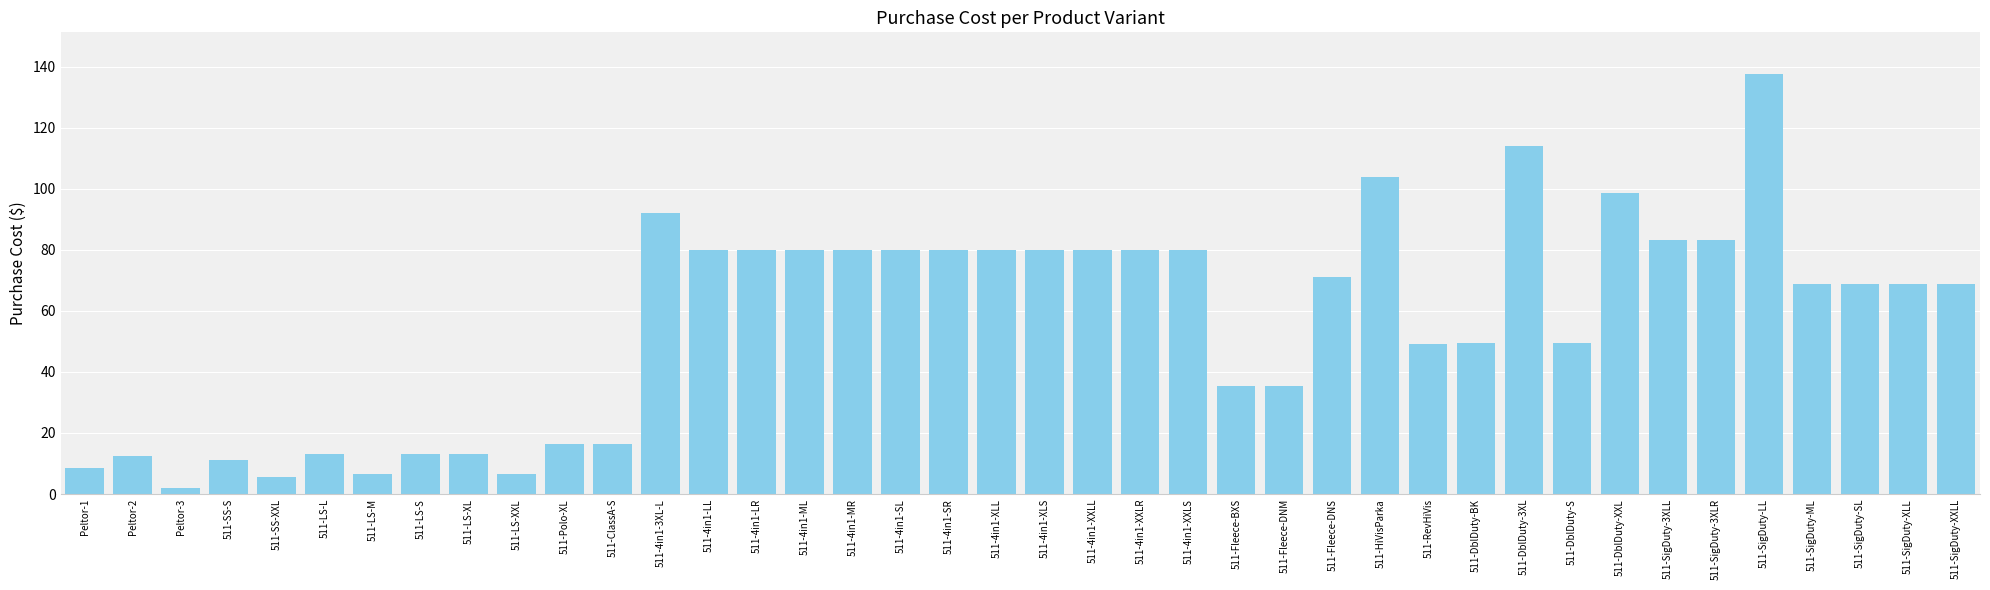

What is the approximate value at 511-SigDuty-3XLR?

83.1